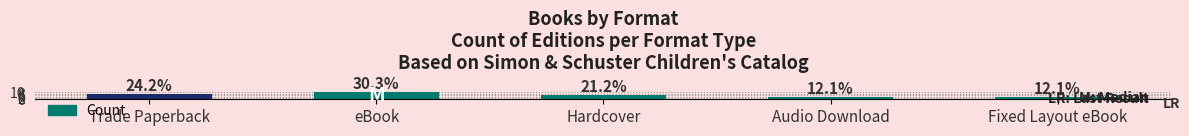

What is the value of the 4th bar from the left?

4